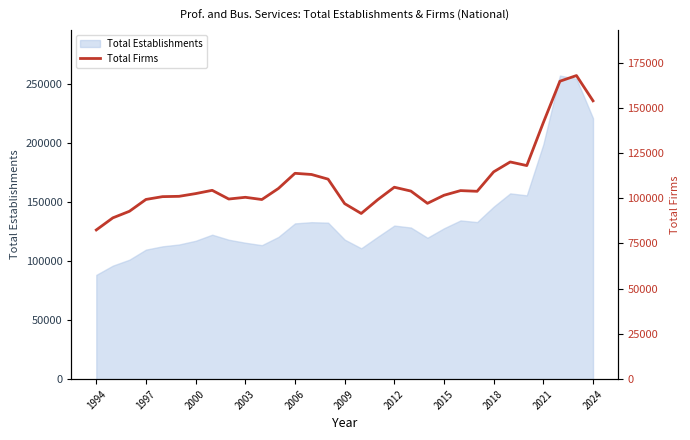

What is the minimum value shown in the chart?

82471